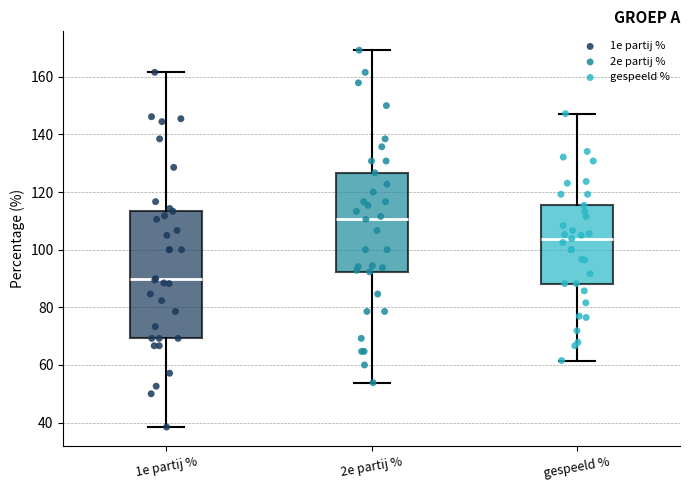

Reading left to right, transcribe this box plot: for each box, give where its median line is, the range the box spans, and where its two whiskers end, as read against the y-axis. The values are not printed on the chart, so give them approximately, as read against the axis.

1e partij %: median 90, box 70 to 114, whiskers 38 to 162
2e partij %: median 110, box 92 to 126, whiskers 54 to 170
gespeeld %: median 104, box 88 to 116, whiskers 62 to 148